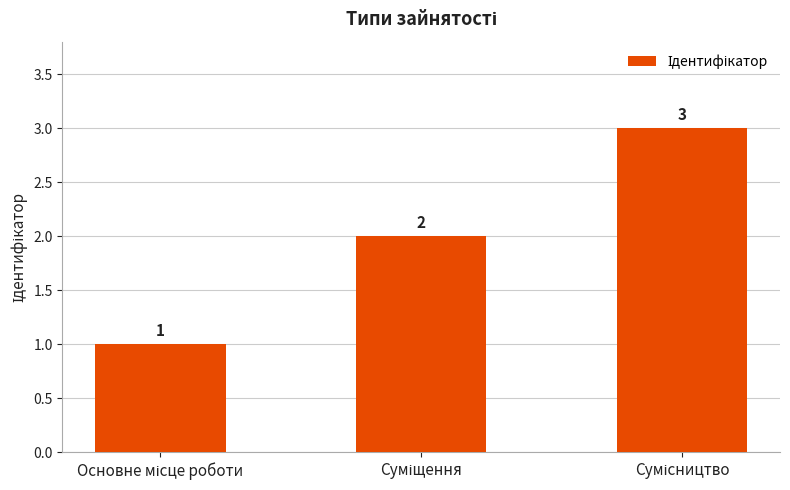

What is the value of the 1st bar from the left?

1